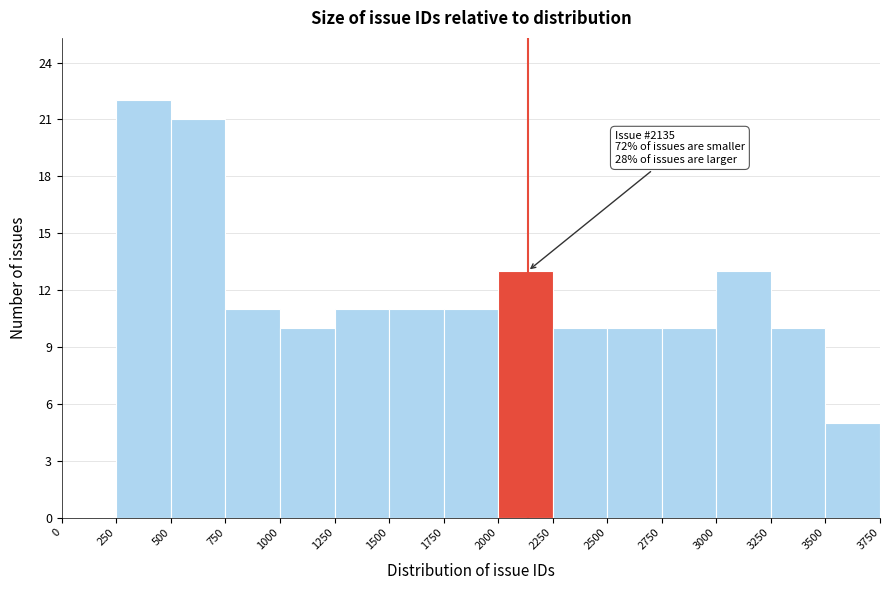

Over which range of the x-axis is the bar tallest?

250 to 500